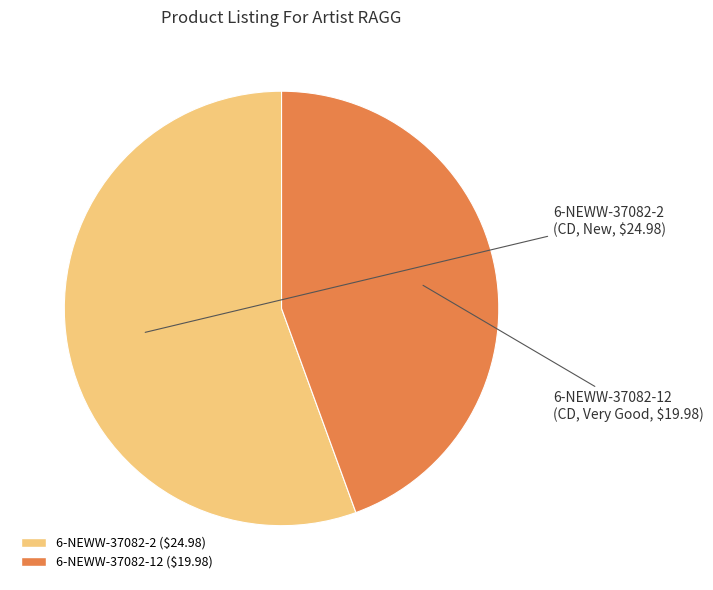

Rank the categories by value from lowest to highest.

6-NEWW-37082-12, 6-NEWW-37082-2